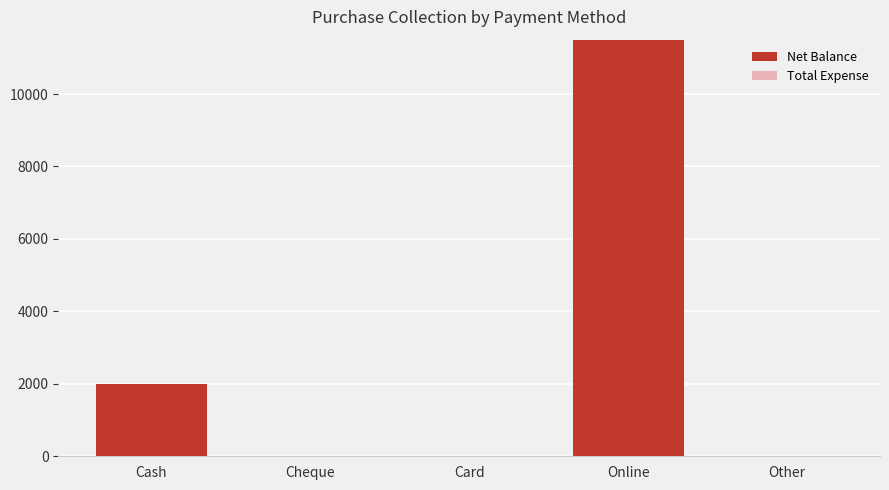

Is it true that the value at Online is 11500?

True